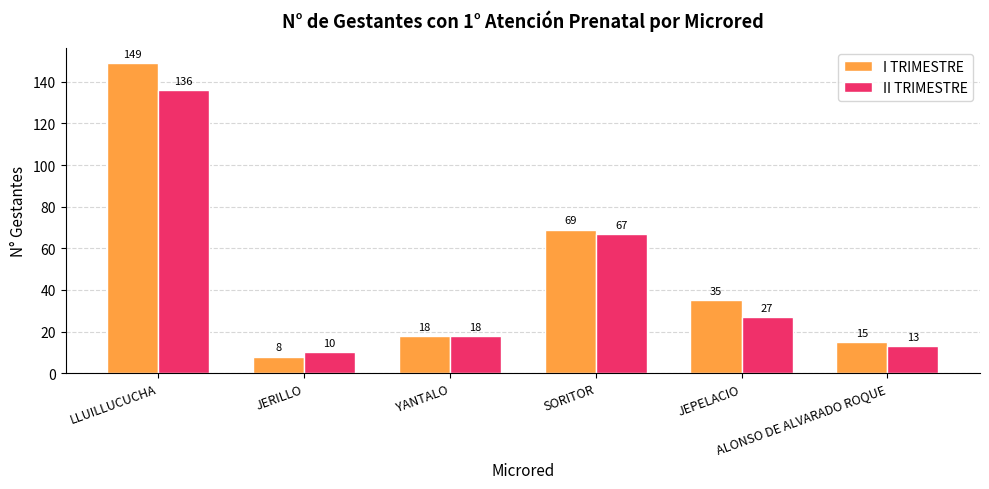

What is the sum of the I TRIMESTRE values at SORITOR and JERILLO?

77